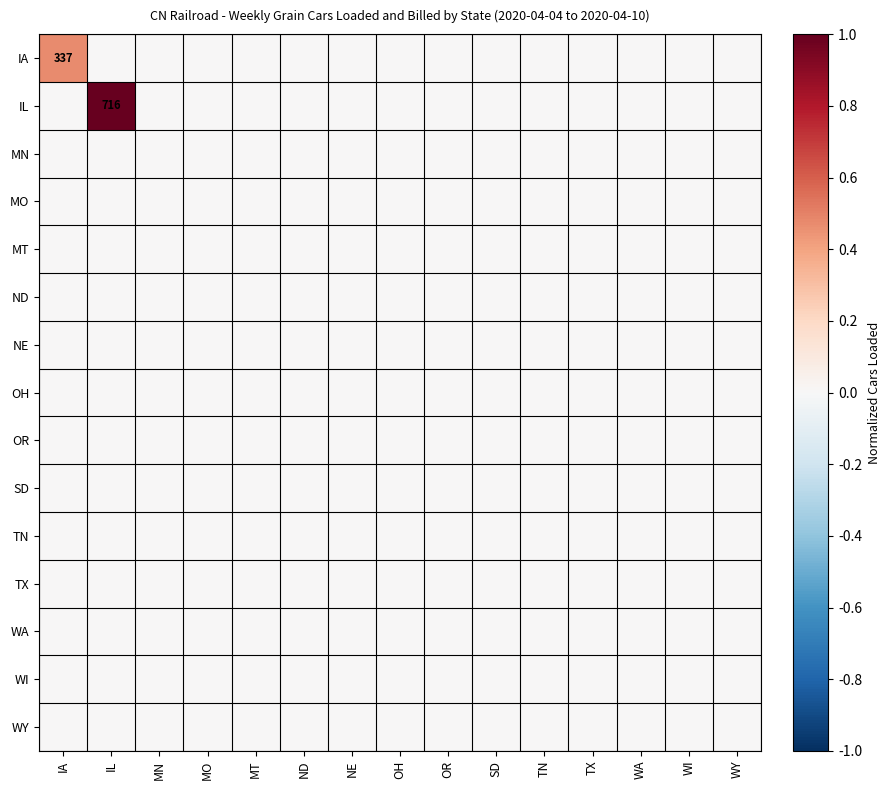

How many positive values does the IA series have?

1